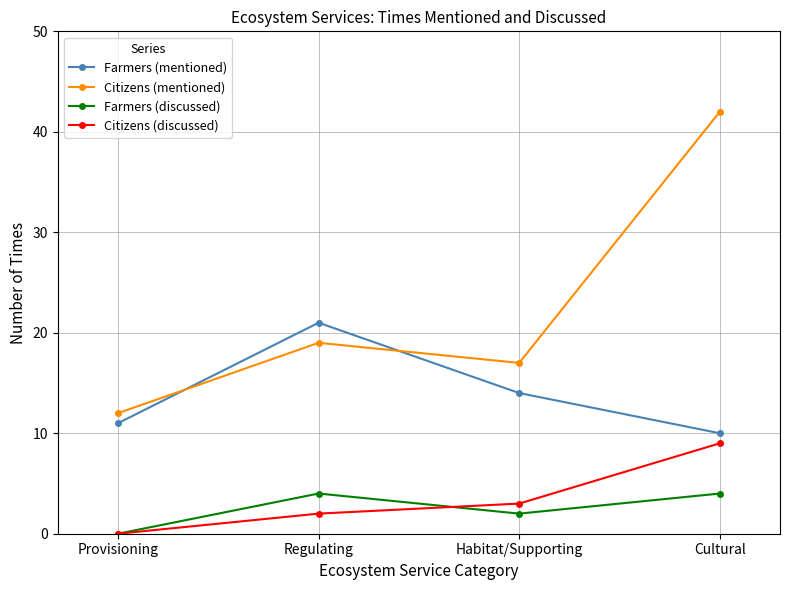

Which series has the largest range (max minus min)?

Citizens (mentioned)